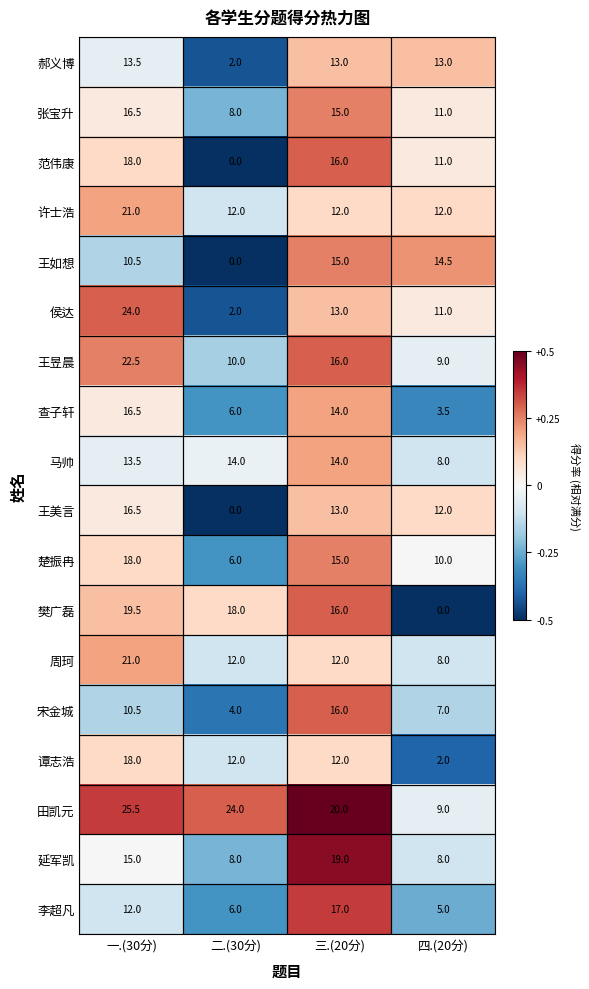

What is the difference between the maximum and minimum values in the 王如想 series?

15.0